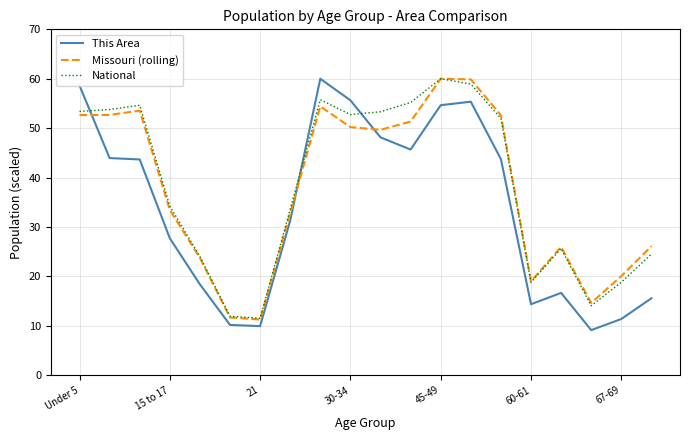

True or false: Missouri (rolling) and This Area intersect in this chart.

True